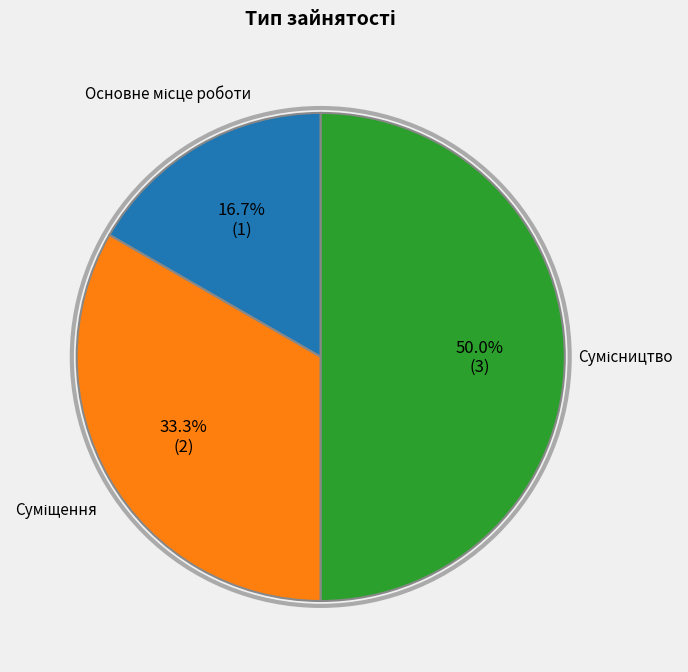

How many segments does this pie chart have?

3